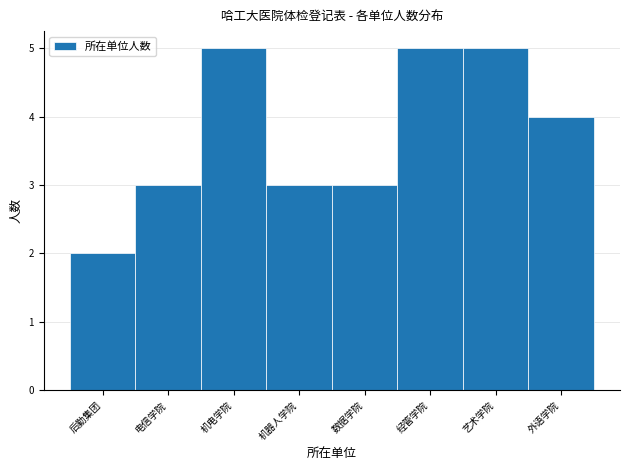

Reading right to left, extract all data points from this chart.

4	5	5	3	3	5	3	2